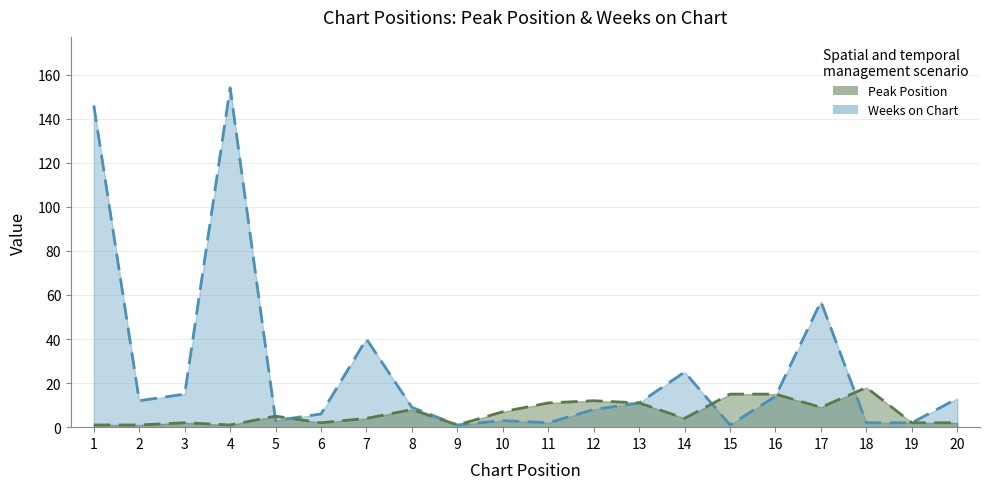

Which series ends up on top after the final intersection of Peak Position and Weeks on Chart?

Peak Position